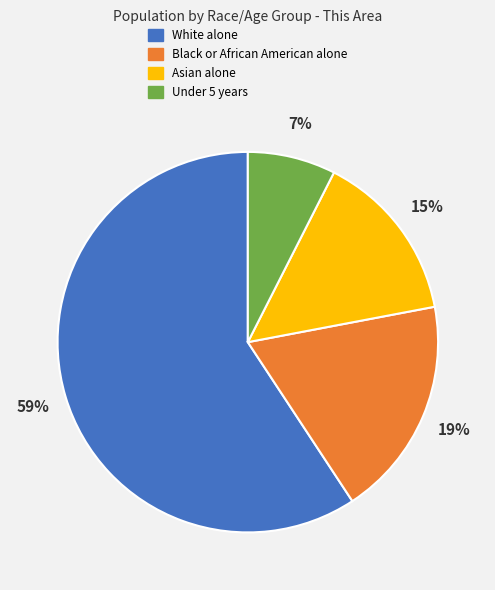

How many slices are in this pie chart?

4